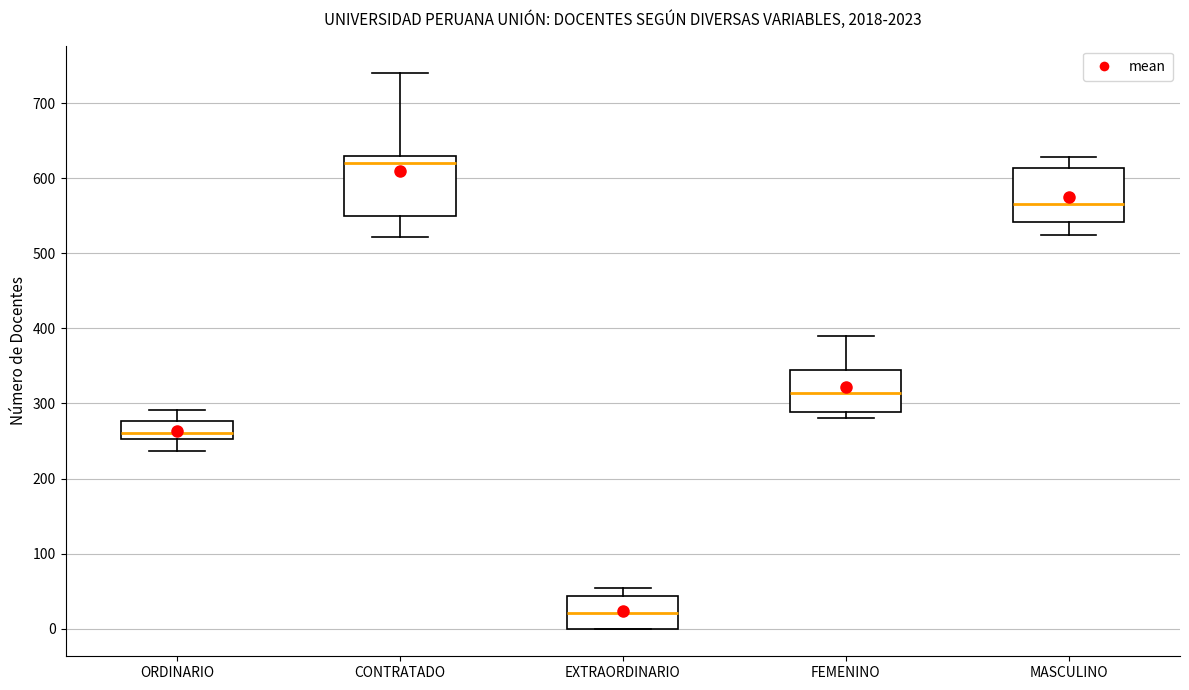

Reading left to right, read every box against the y-axis: the position of its median line, the range the box covers, and the ends of its whiskers. The values are not printed on the chart, so give them approximately, as read against the axis.

ORDINARIO: median 260, box 250 to 280, whiskers 240 to 290
CONTRATADO: median 620, box 550 to 630, whiskers 520 to 740
EXTRAORDINARIO: median 20, box 0 to 40, whiskers 0 to 50
FEMENINO: median 310, box 290 to 340, whiskers 280 to 390
MASCULINO: median 570, box 540 to 610, whiskers 520 to 630